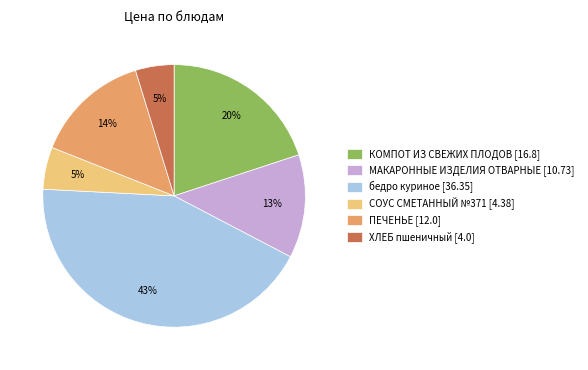

Which has a higher value, ПЕЧЕНЬЕ [12.0] or КОМПОТ ИЗ СВЕЖИХ ПЛОДОВ [16.8]?

КОМПОТ ИЗ СВЕЖИХ ПЛОДОВ [16.8]